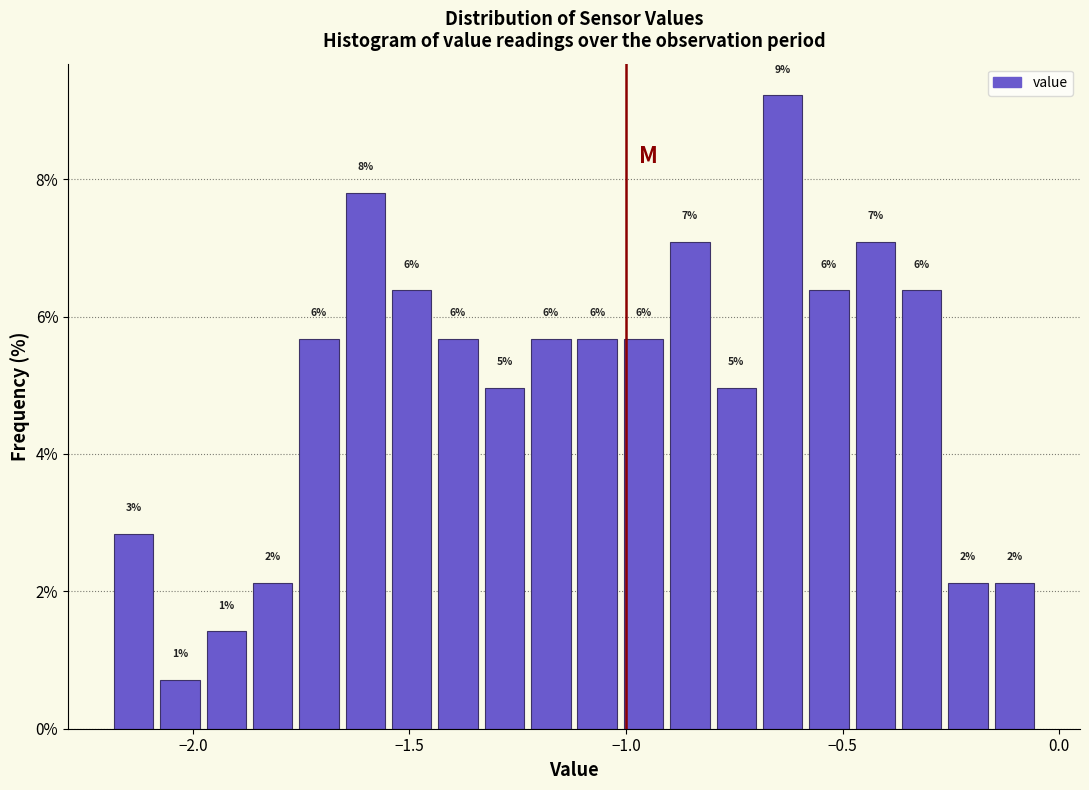

Read against the x-axis, roughly where is the centre of the tallest bar?

-0.65